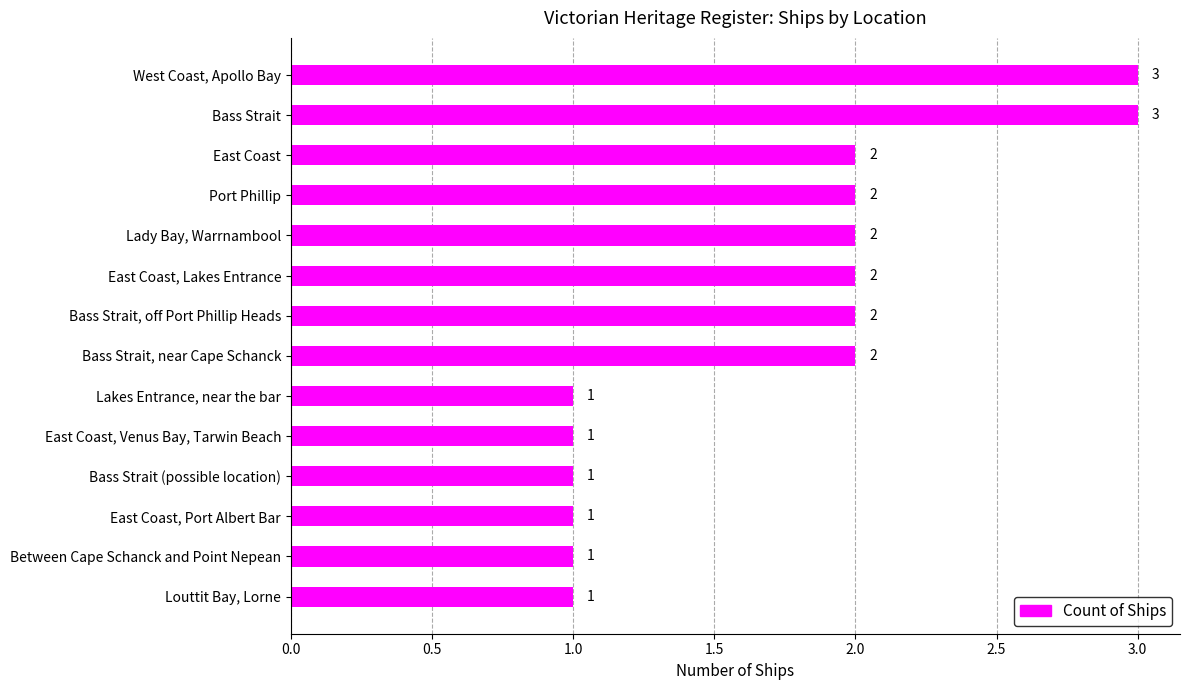

What is the difference between the maximum and minimum values?

2